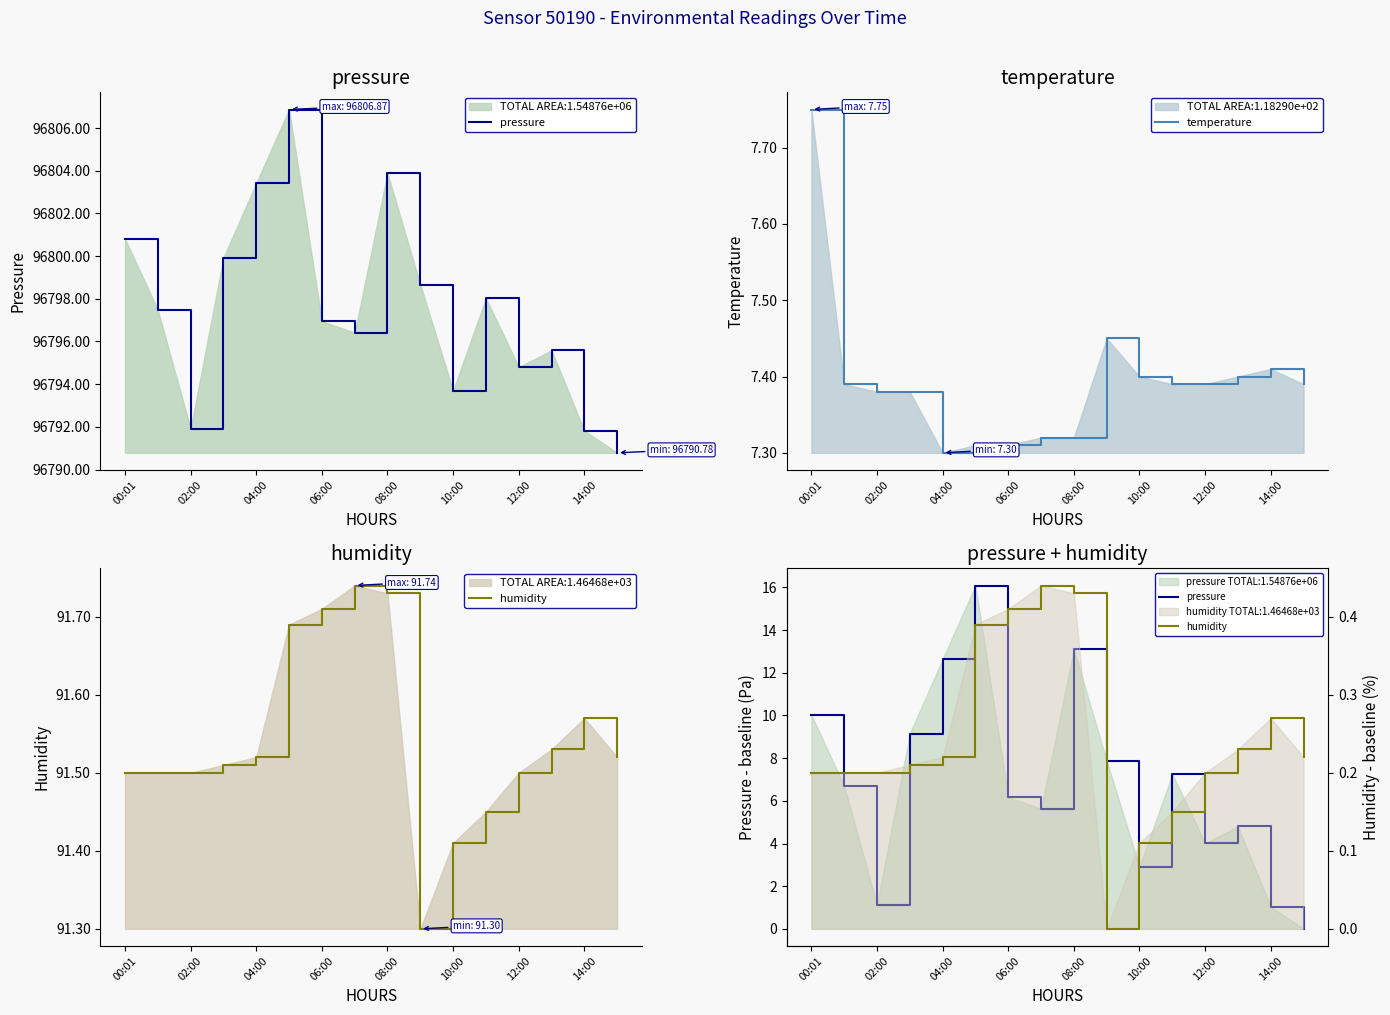

At which category does temperature reach its first local peak?

9